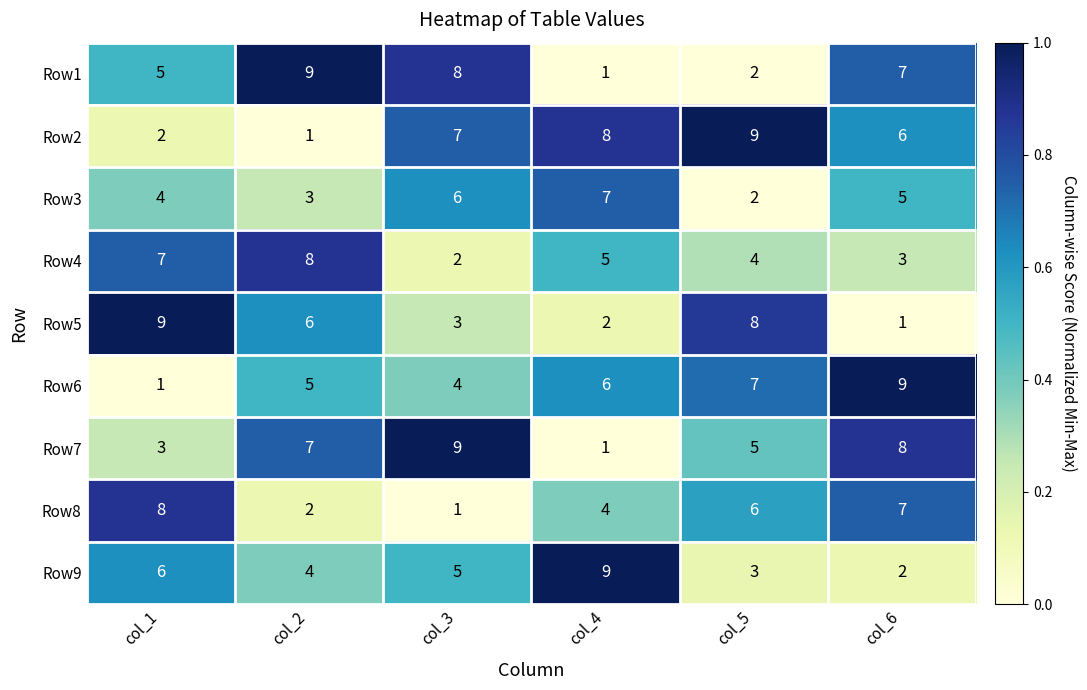

Count the number of data series in this chart.

9